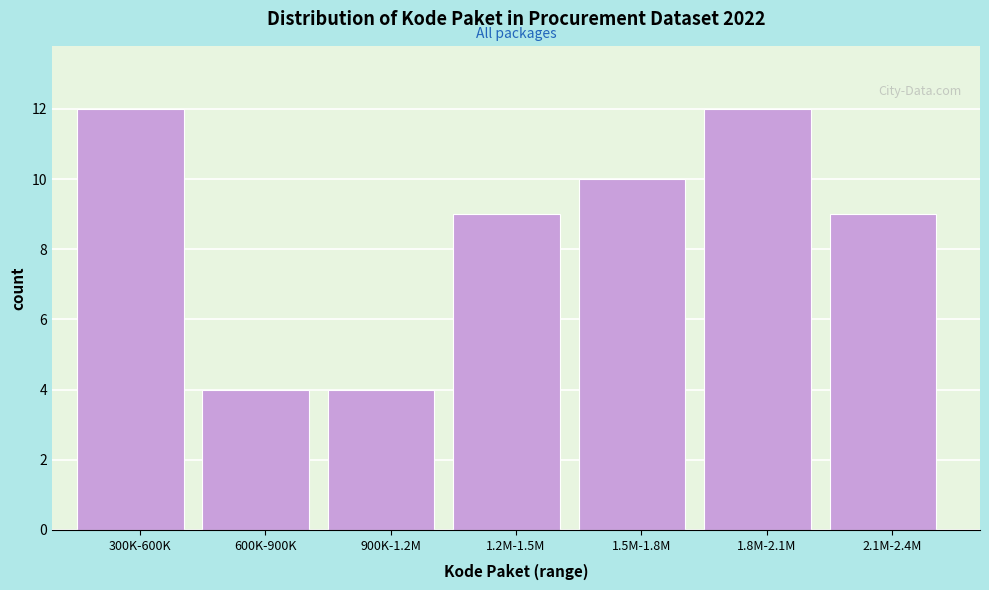

Reading left to right, what are all the values shown in this chart?

12	4	4	9	10	12	9